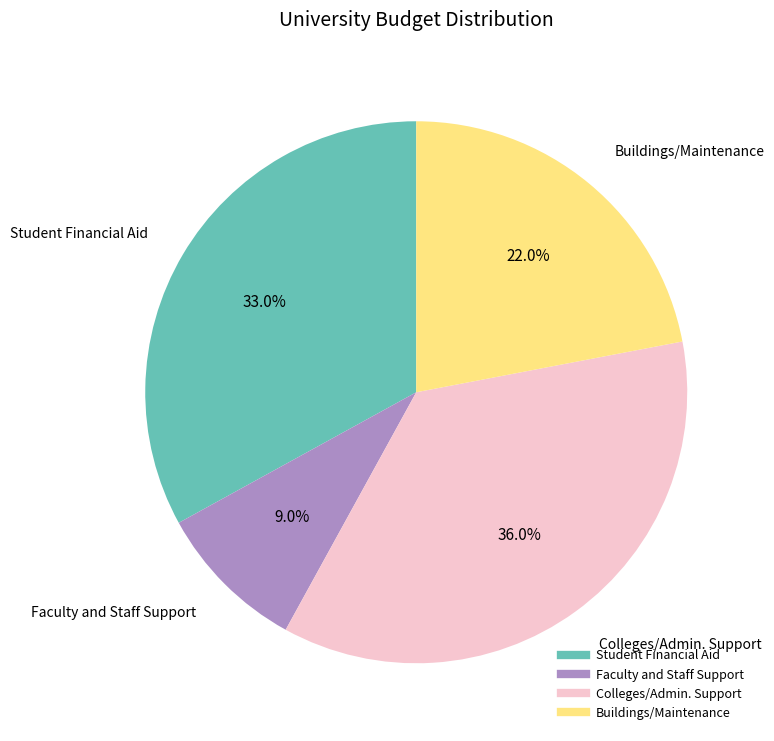

To the nearest percent, what portion does Colleges/Admin. Support represent?

36%